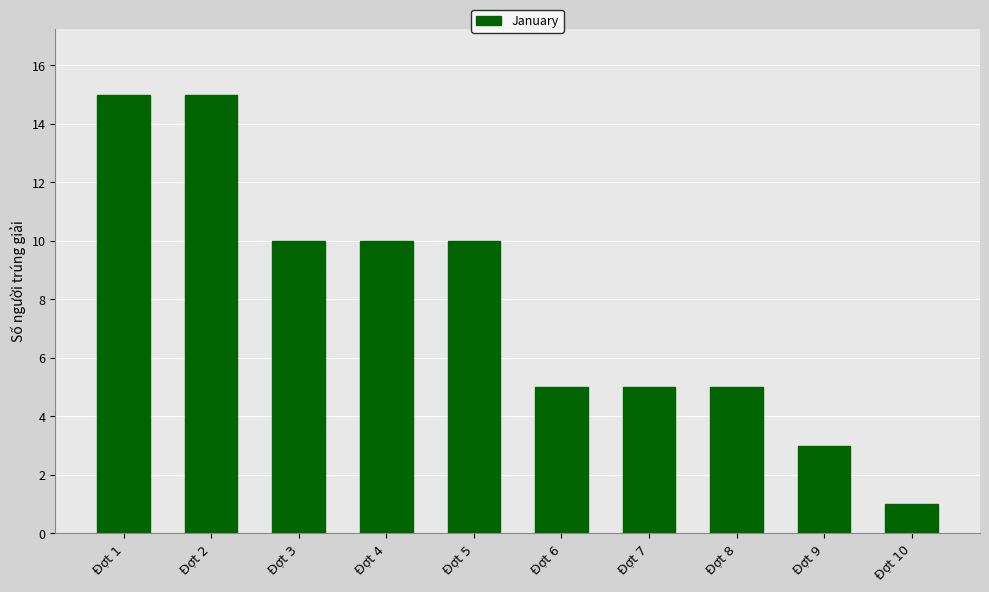

What is the greatest value displayed?

15